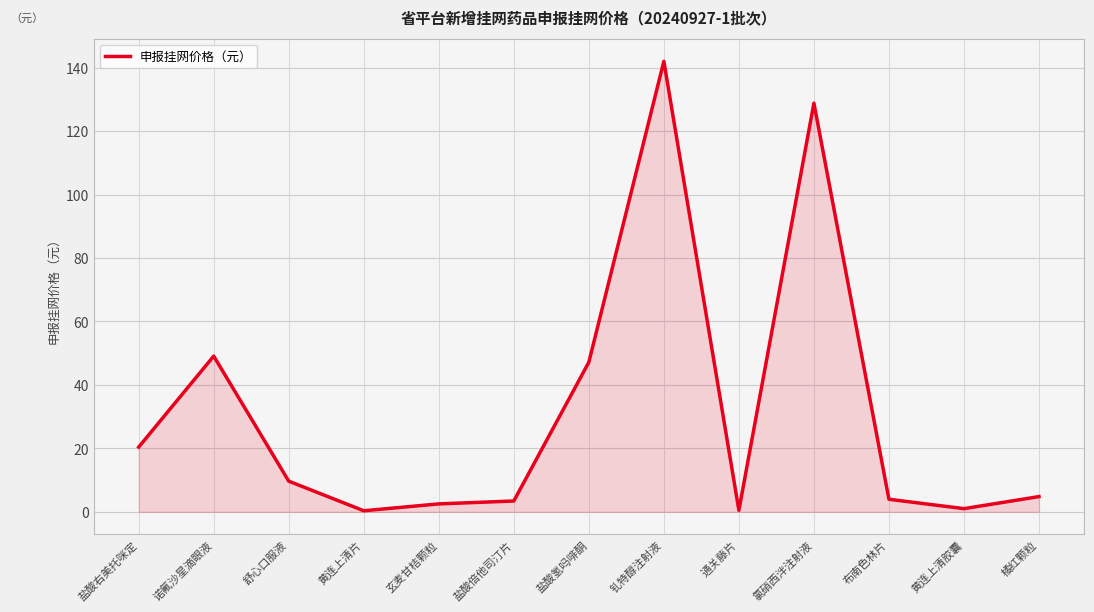

The chart shows a value of 20.4 at 盐酸右美托咪定. True or false?

True